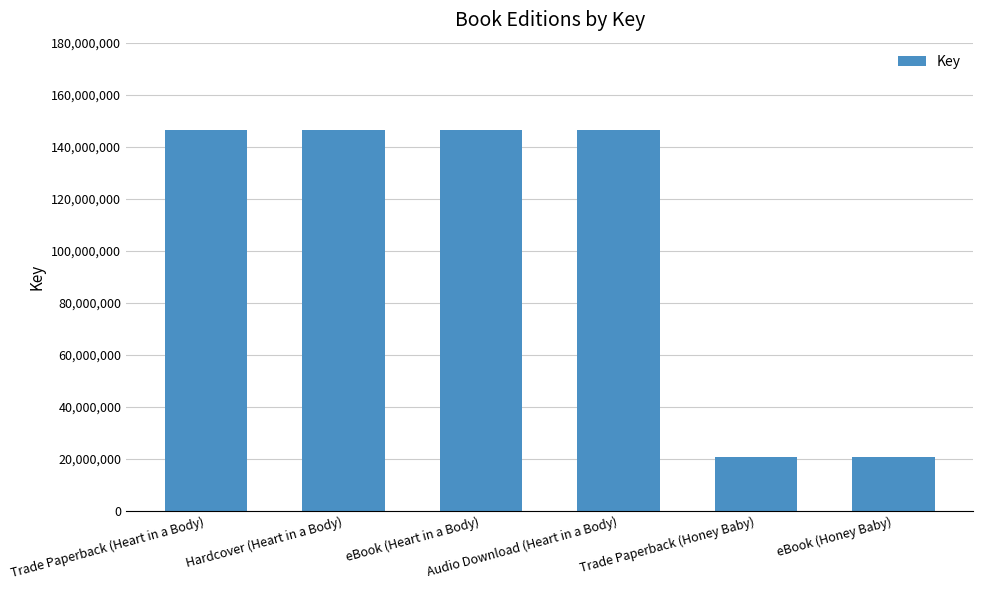

Is it true that the value at eBook (Heart in a Body) is 50148698?

False